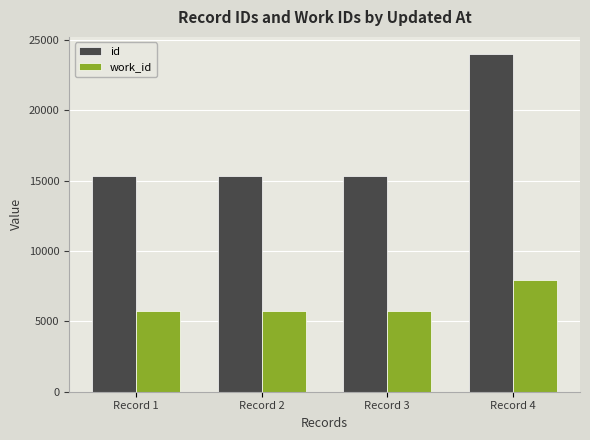

What is the total value across all series at Record 2?

21060